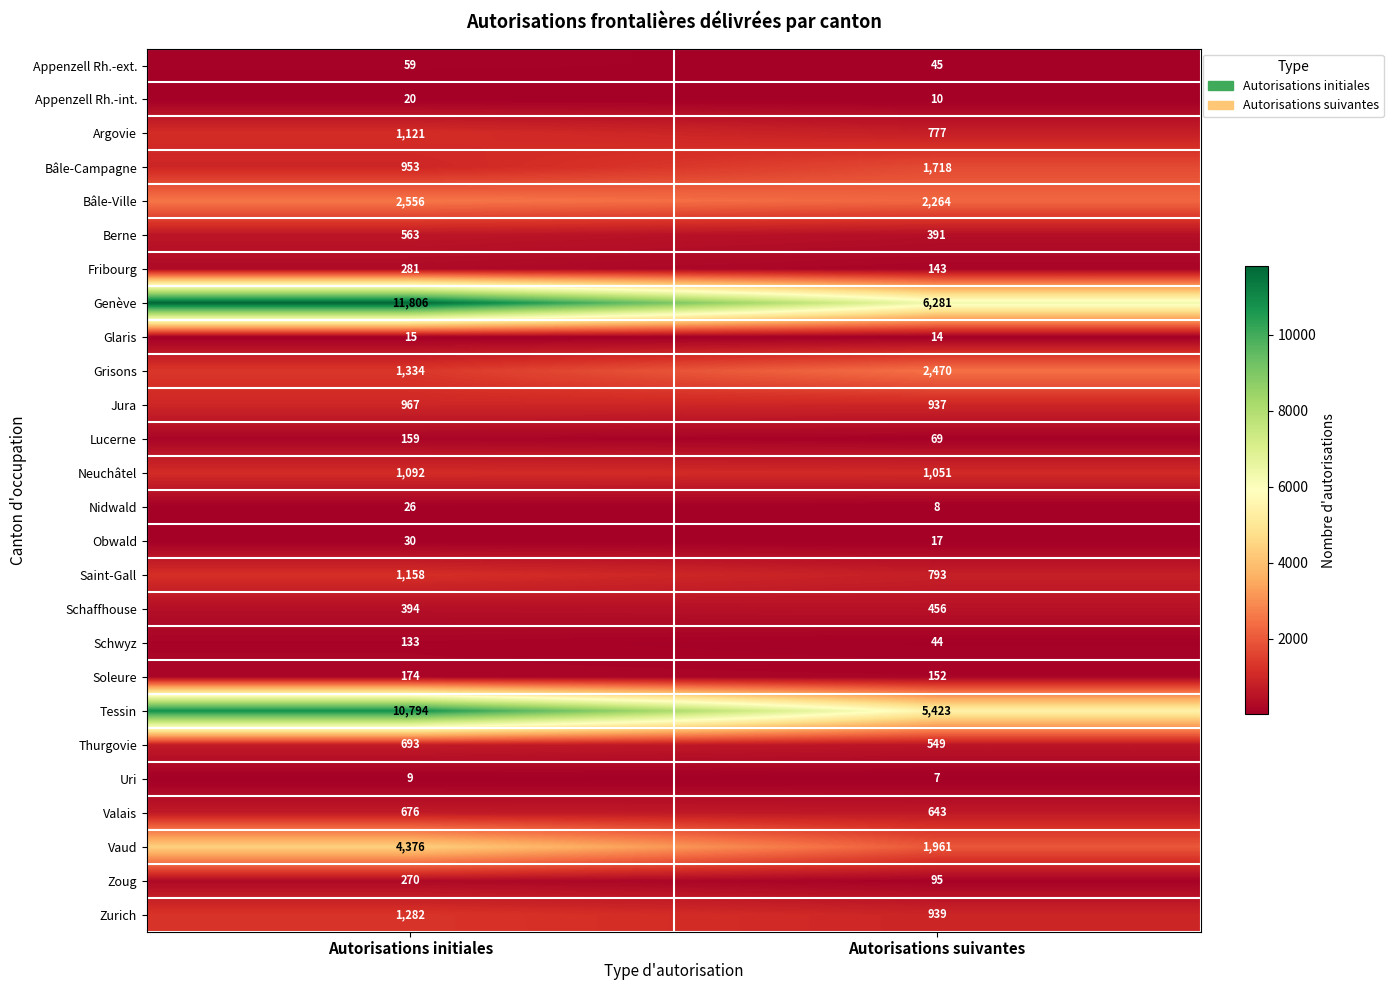

The Bâle-Ville series shows 869 at Autorisations suivantes. True or false?

False